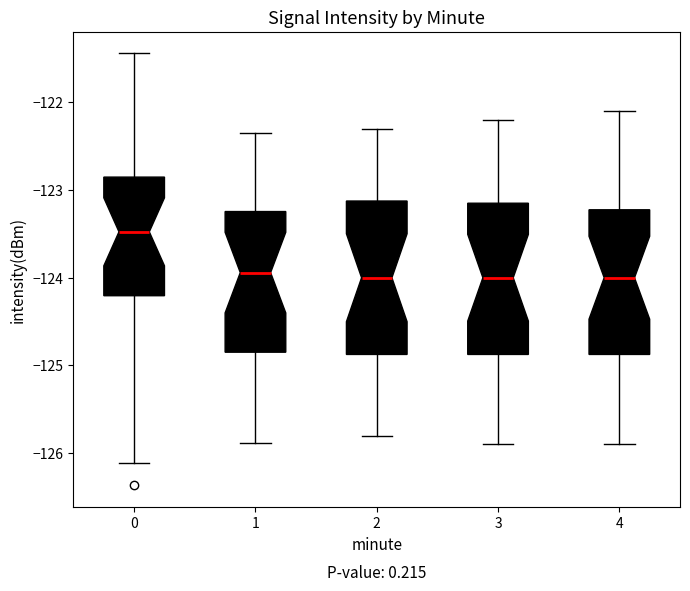

Where is the lower edge of the box at x = 2 on the y-axis? The values are not printed on the chart, so give them approximately, as read against the axis.

-124.9